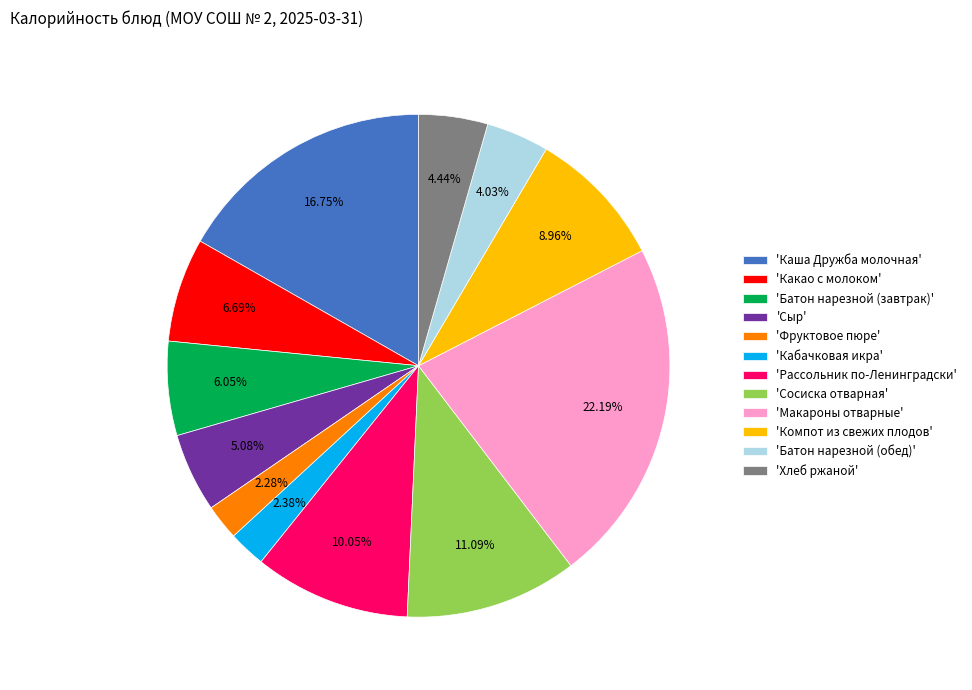

Is the sum of 'Сыр' and 'Каша Дружба молочная' greater than half?

No